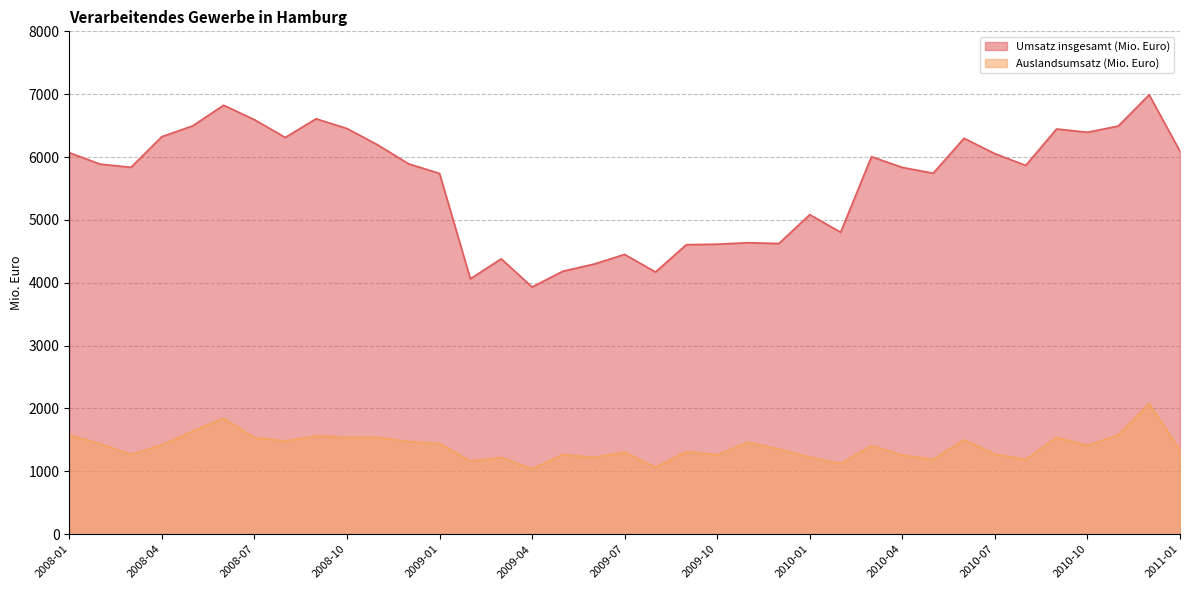

At which label does Umsatz insgesamt (Mio. Euro) first exceed 5887?

2008-01